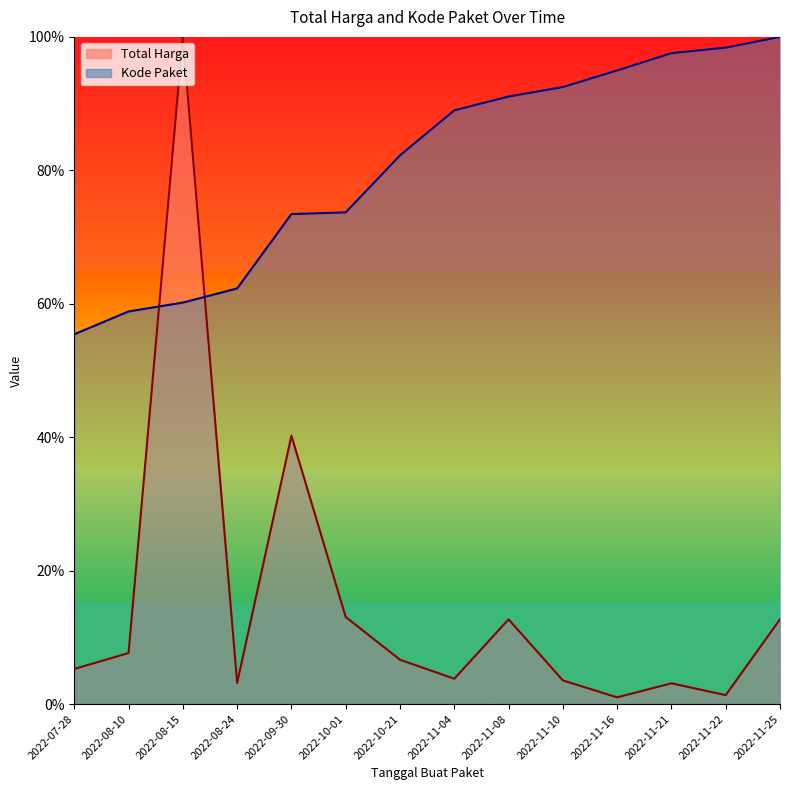

At how many categories does at least one series exceed 0?

14